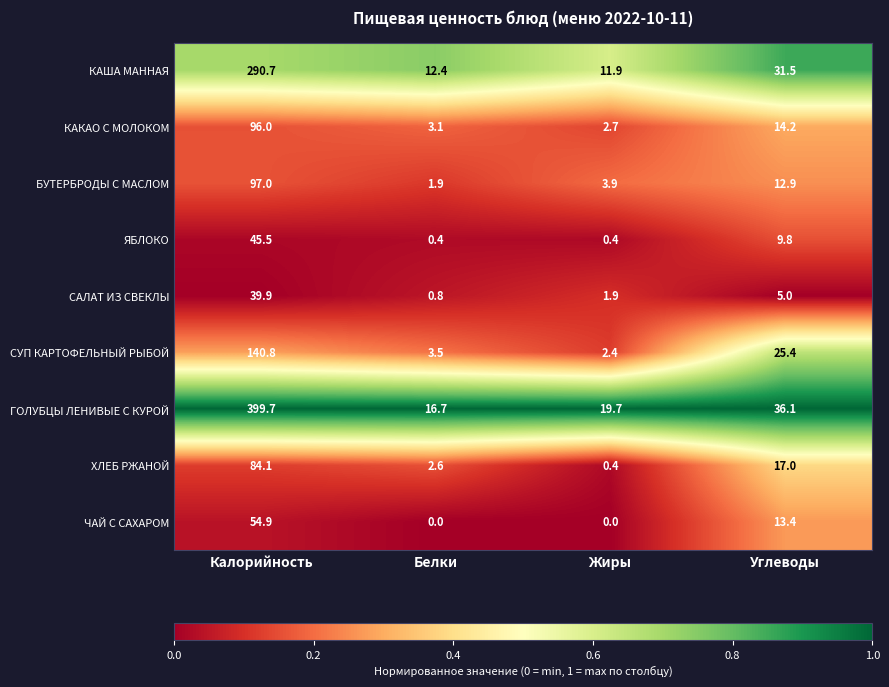

What is the difference between the second highest and second lowest values in the ЧАЙ С САХАРОМ series?

13.4